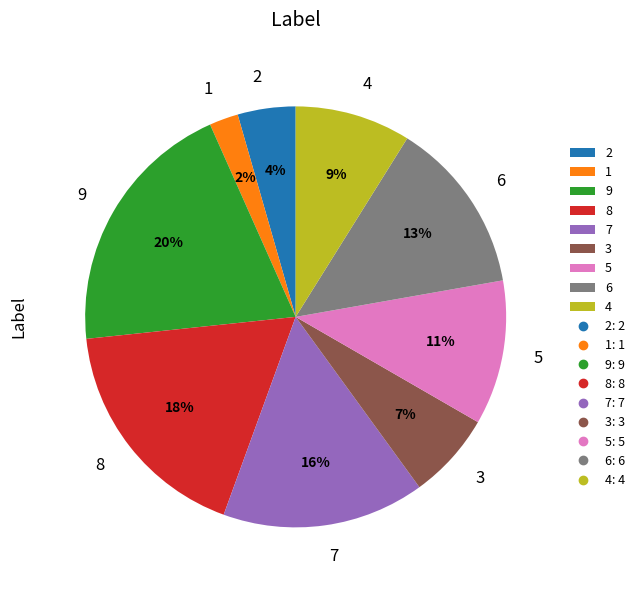

To the nearest percent, what is the difference between the largest and smallest slice percentages?

18%